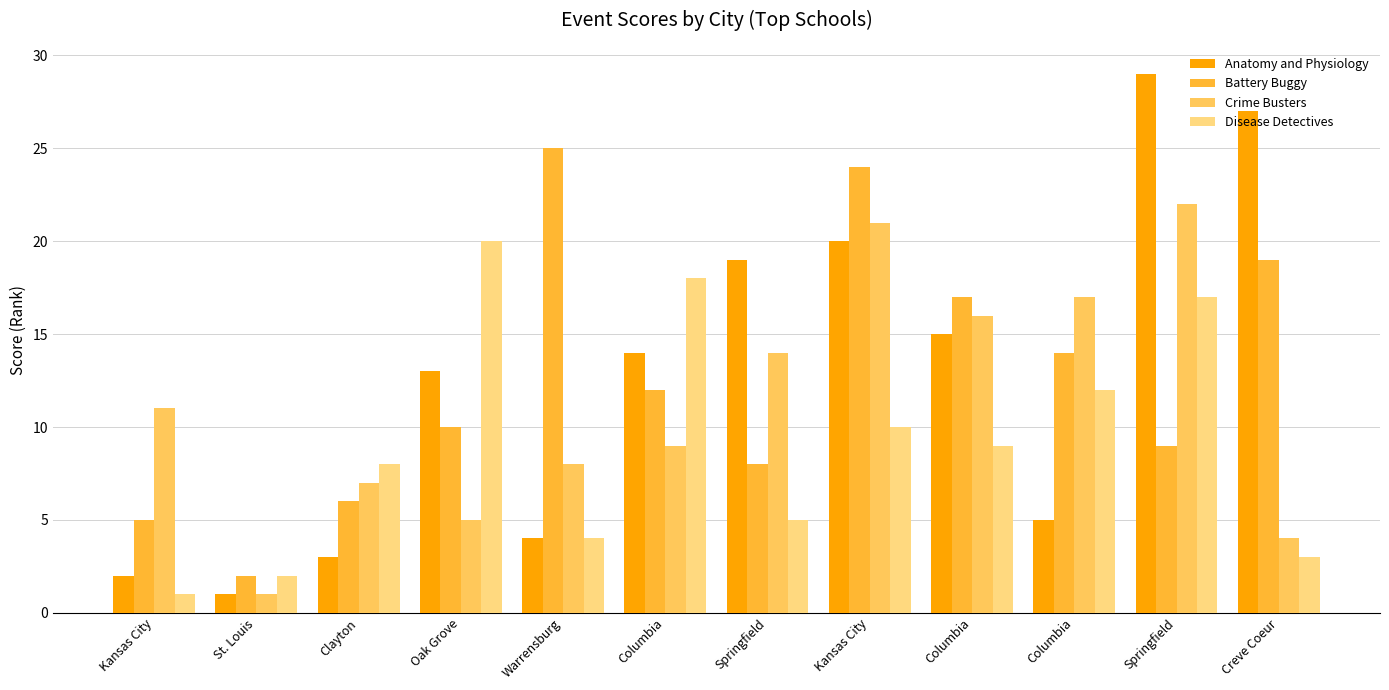

Is the value of Battery Buggy at Oak Grove greater than the value of Disease Detectives at Columbia?

No